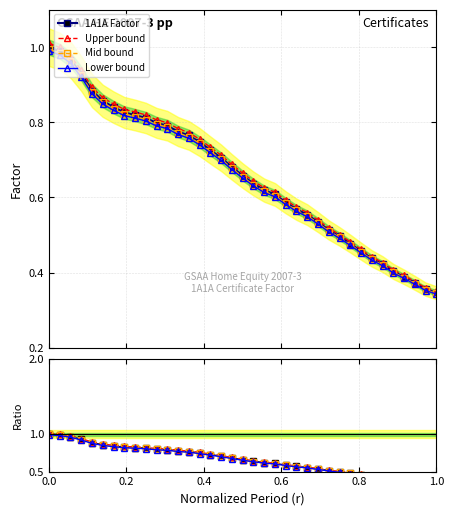

What is the maximum value shown in the chart?

1.0